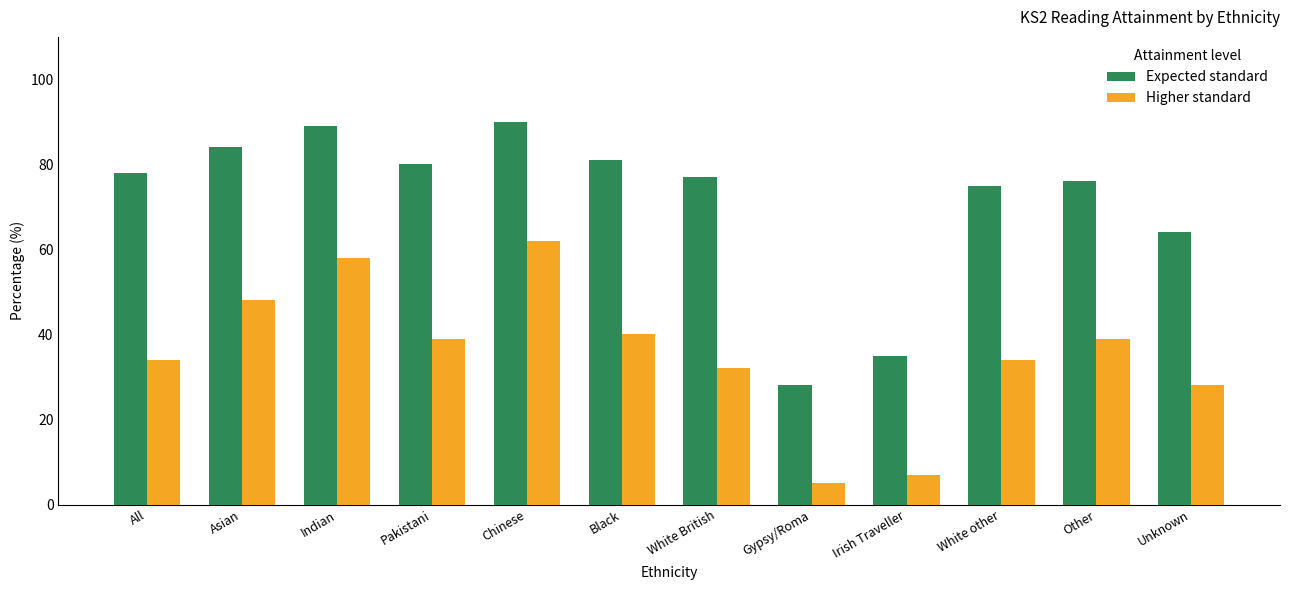

Is the value of Higher standard at Other greater than the value of Expected standard at Chinese?

No